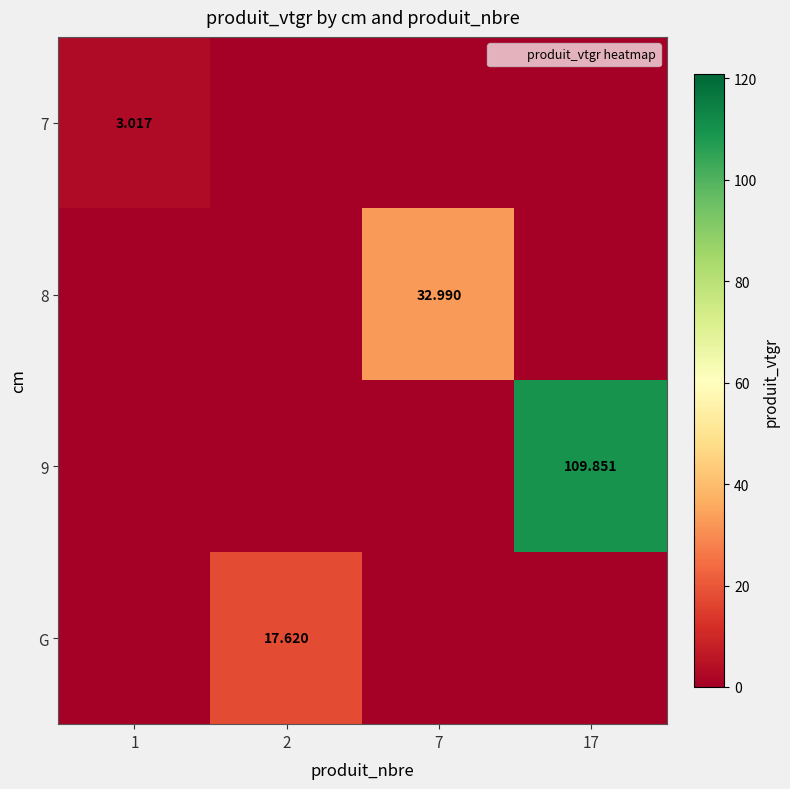

Count the number of data series in this chart.

4